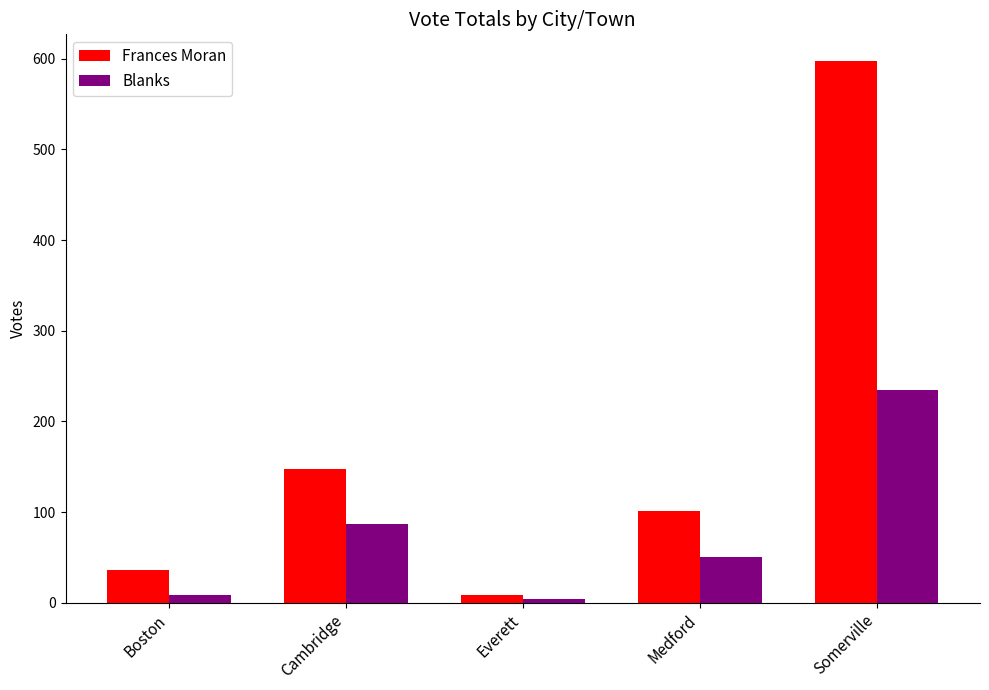

What position from the left is Somerville?

5